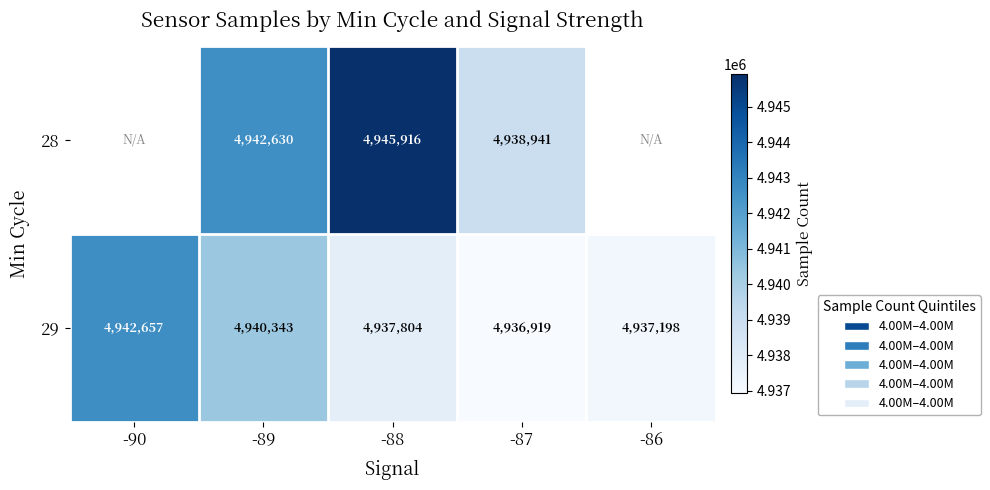

Is the value of 29 at -89 greater than the value of 28 at -88?

No